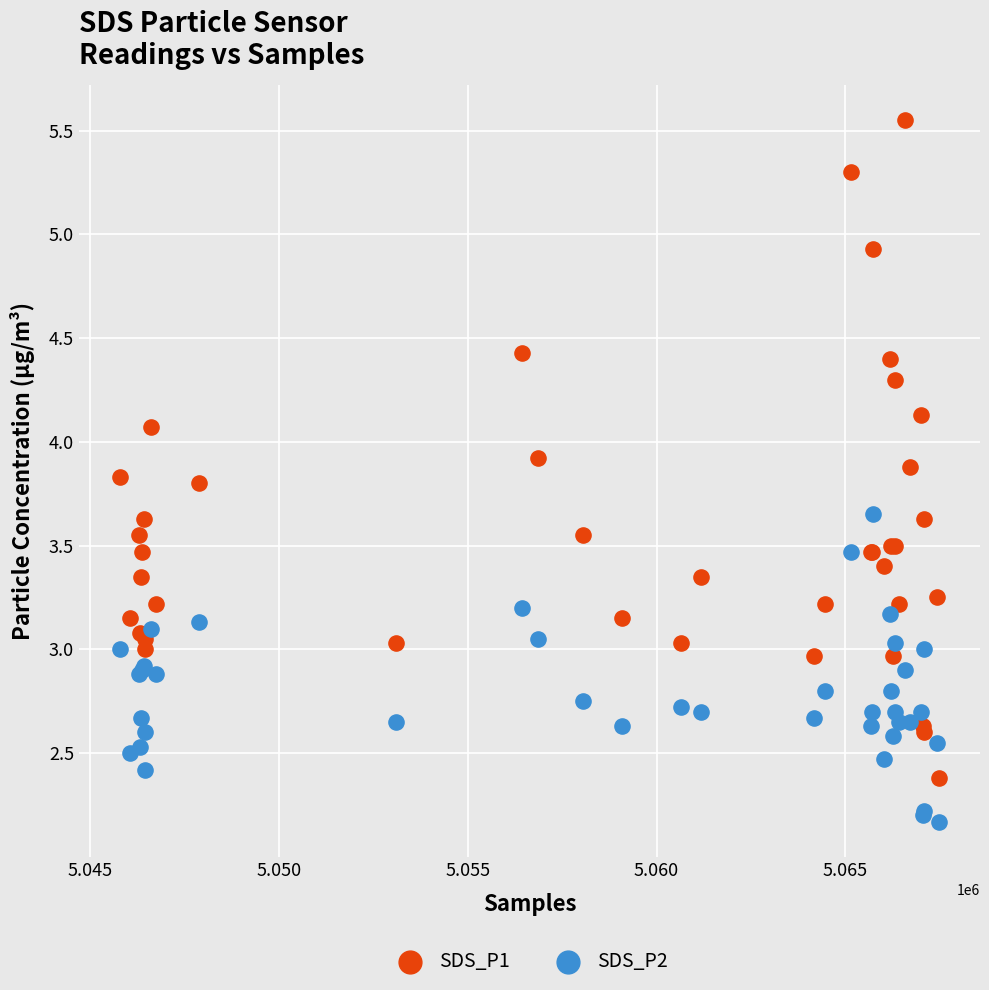

Which series contains the highest Y value?

SDS_P1